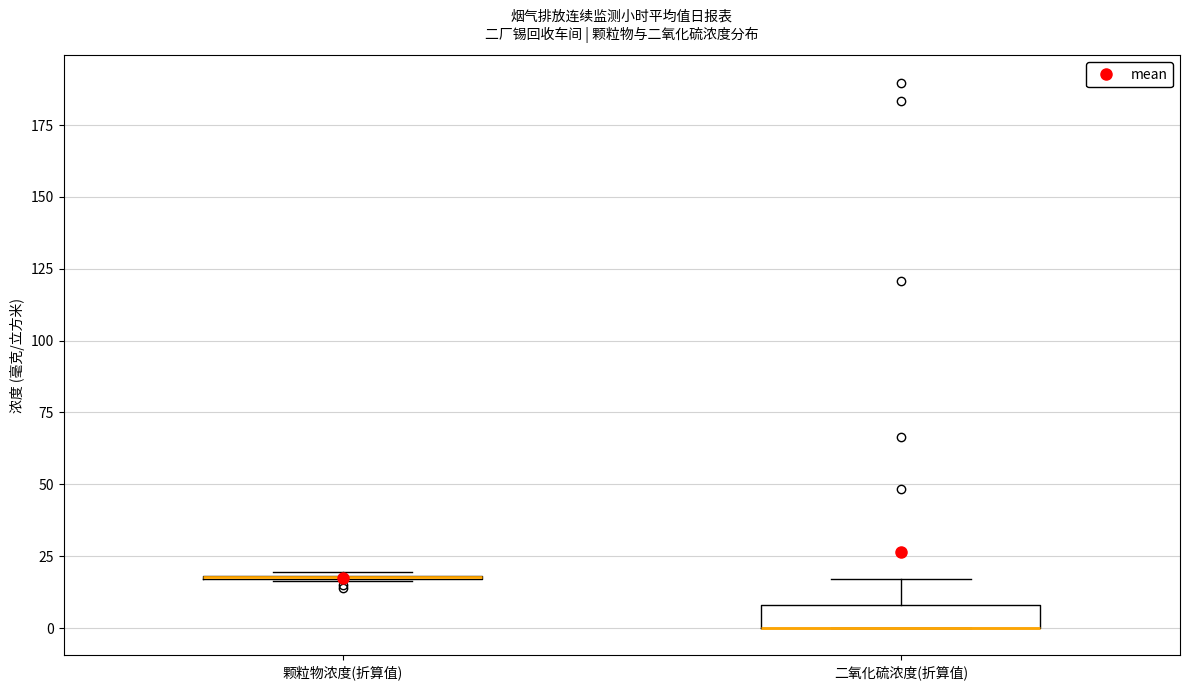

Which box is the tallest, from its lower edge to its upper edge?

二氧化硫浓度(折算值)